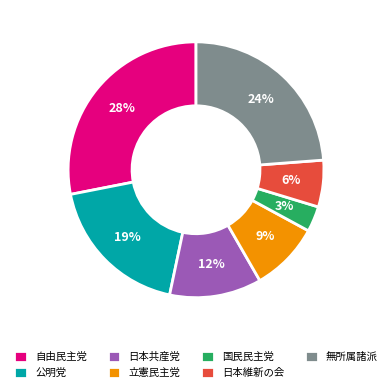

To the nearest percent, what is the difference between the 無所属諸派 and 公明党 slice percentages?

5%